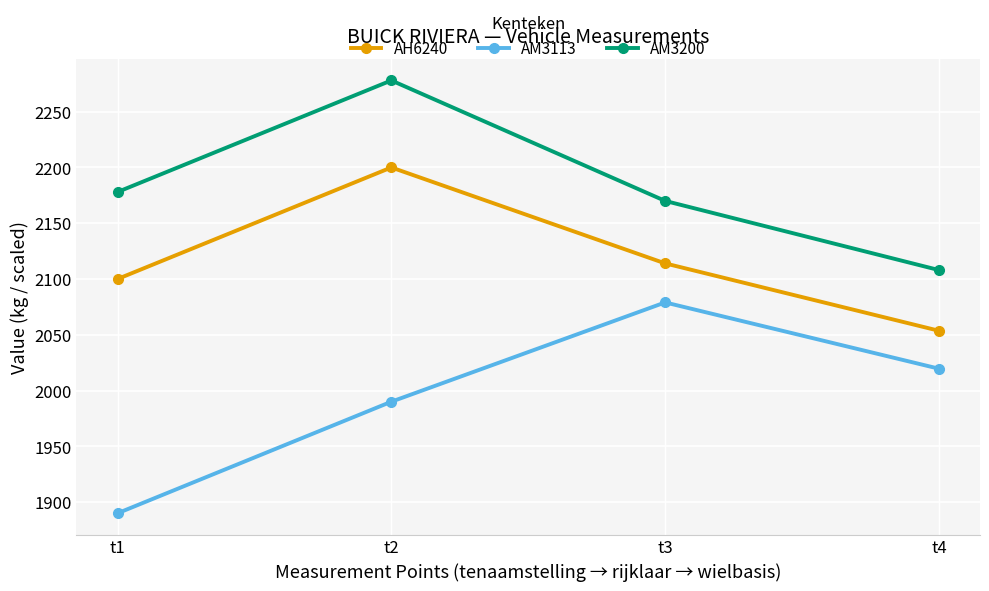

Which label corresponds to the largest value in the chart?

t2